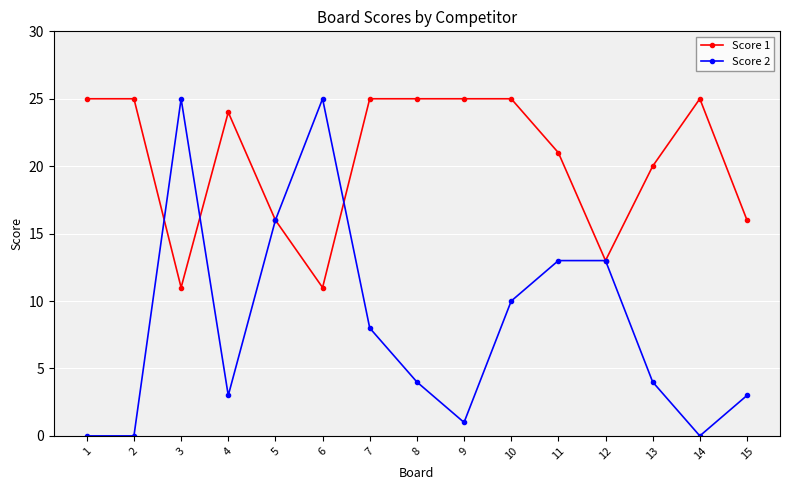

Between 5 and 13, which series saw the biggest shift?

Score 2